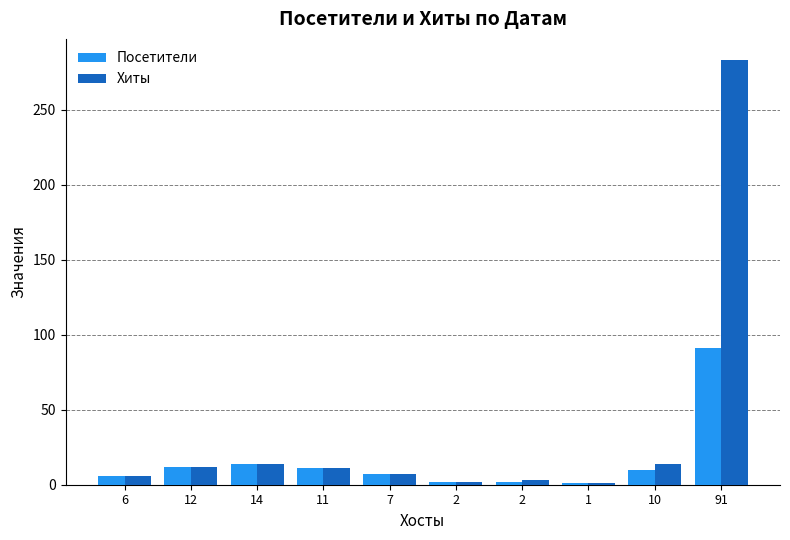

Which has a higher value, 2 or 2?

2